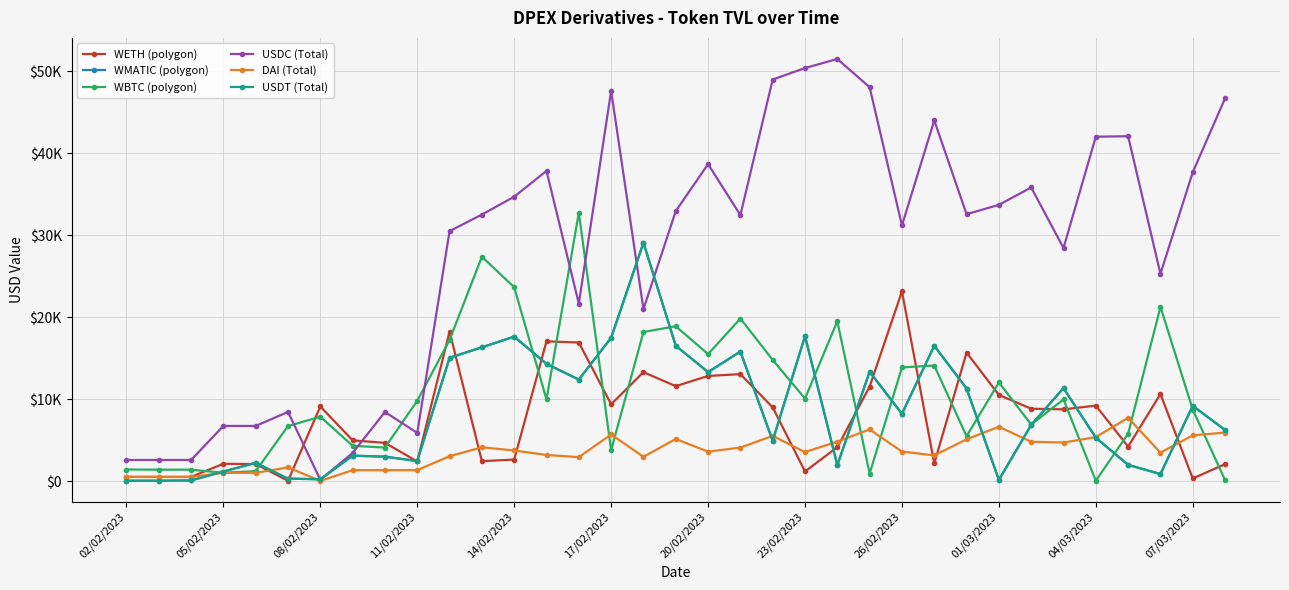

What is the difference between the second highest and minimum values in the WMATIC (polygon) series?

17650.6